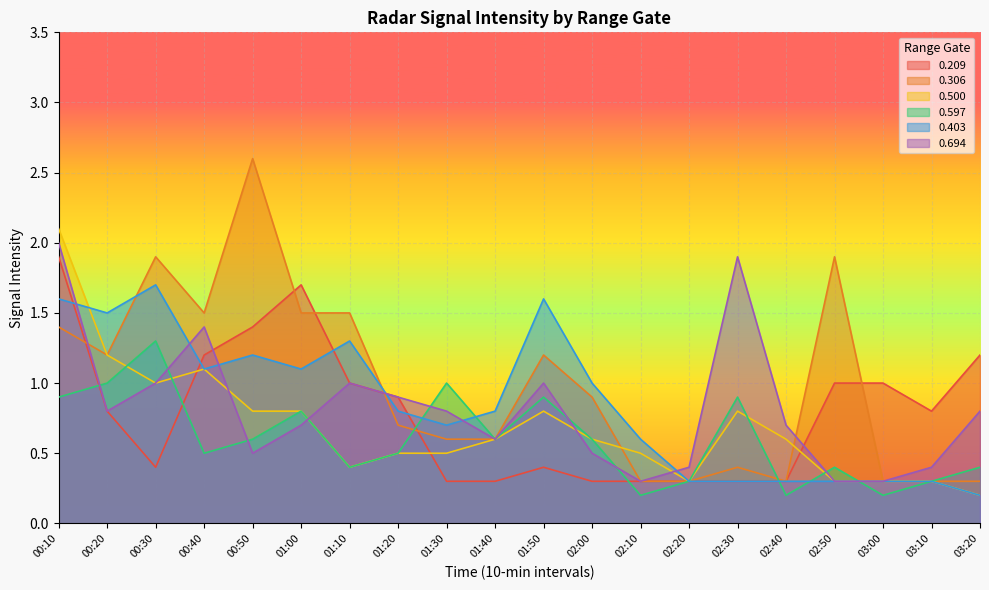

At which label does 0.500 reach its minimum?

03:20